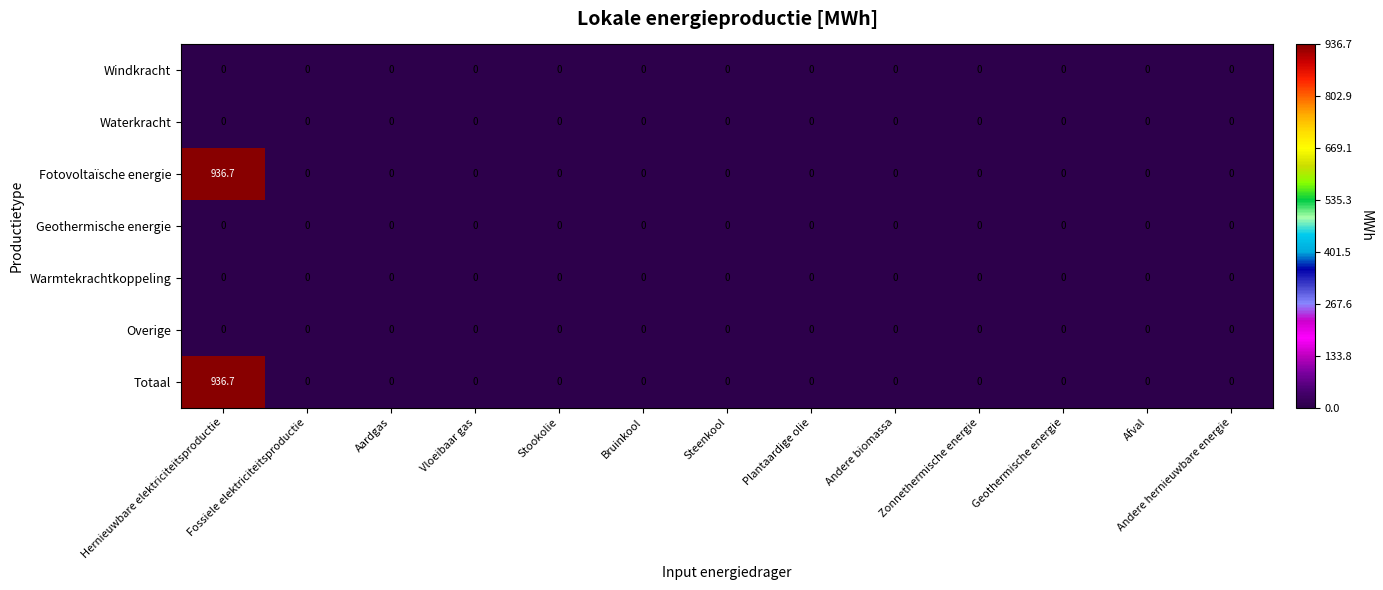

At which category is the sum across all series the highest?

Hernieuwbare elektriciteitsproductie